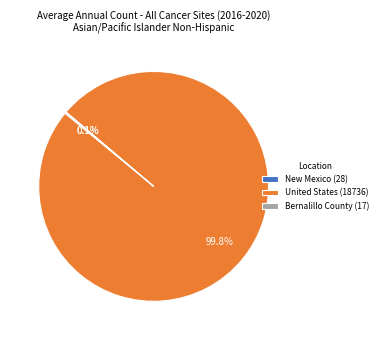

Is there any slice that represents more than half of the pie?

Yes